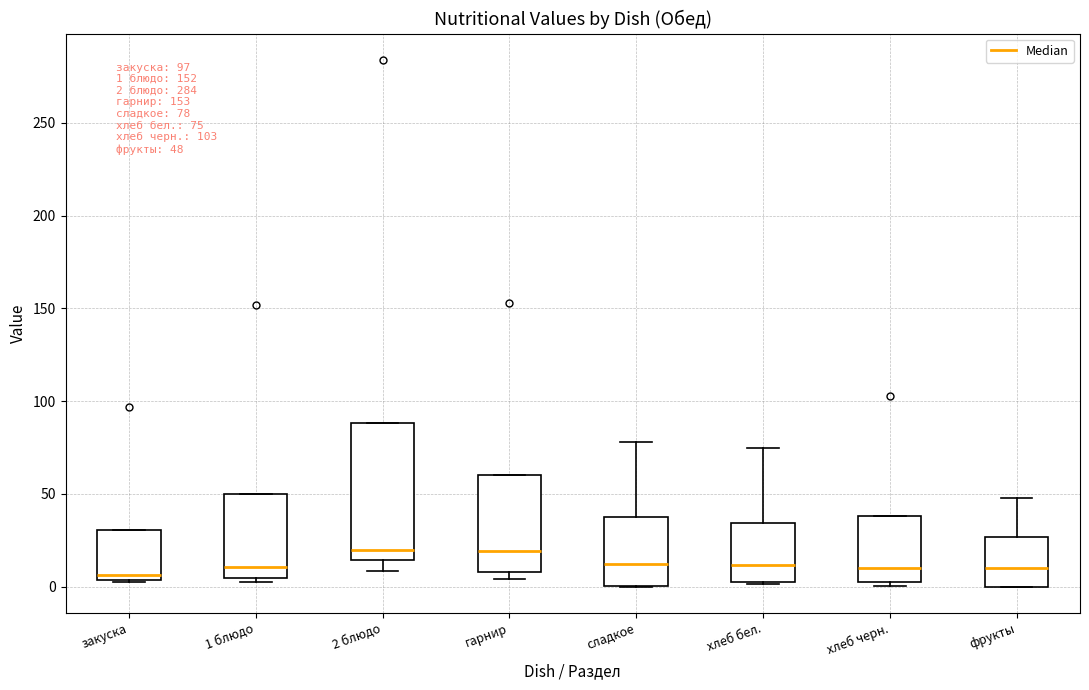

Which box is the tallest, from its lower edge to its upper edge?

2 блюдо